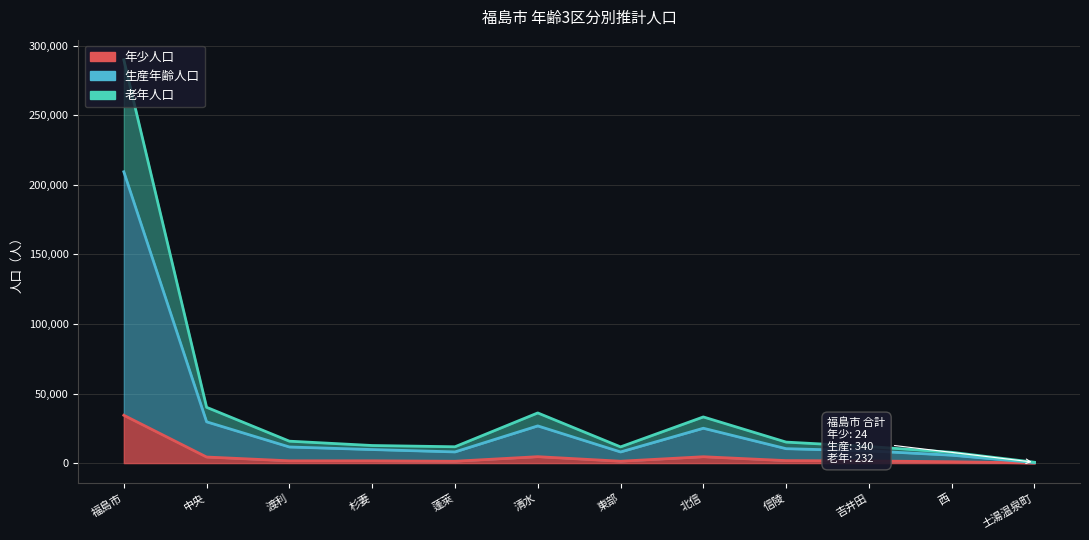

True or false: 年少人口 and 老年人口 cross at least once.

False